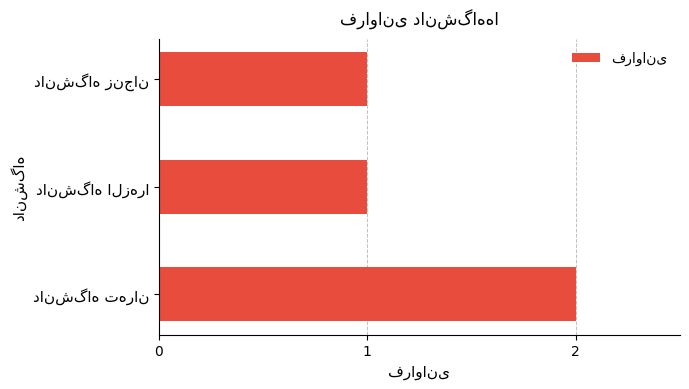

How many data points does each series have?

3